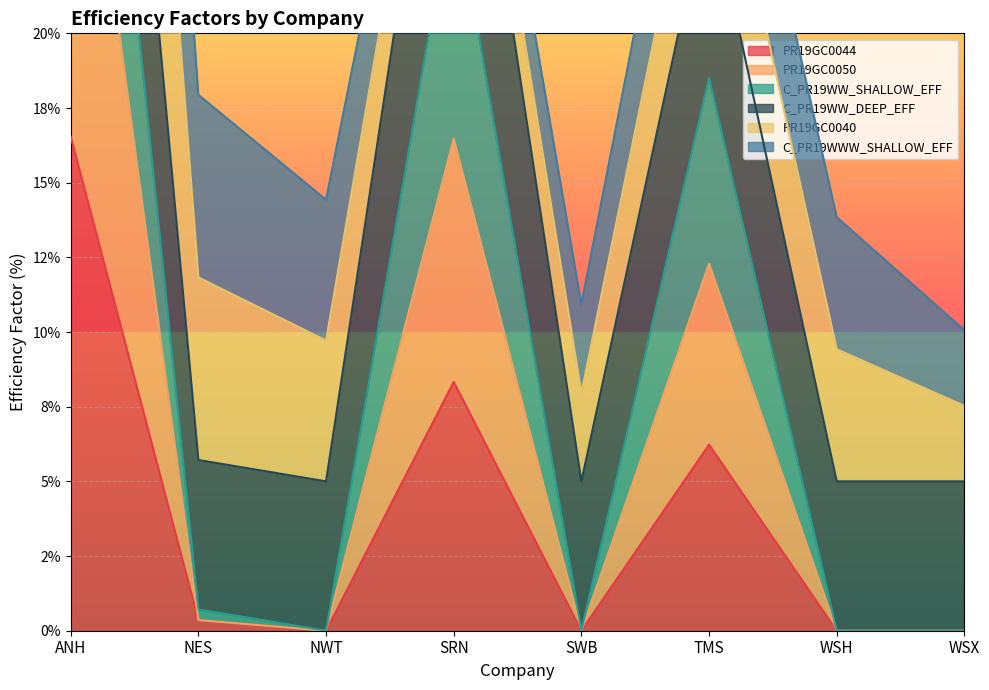

True or false: C_PR19WW_DEEP_EFF has a value of 0.1 at NWT.

False